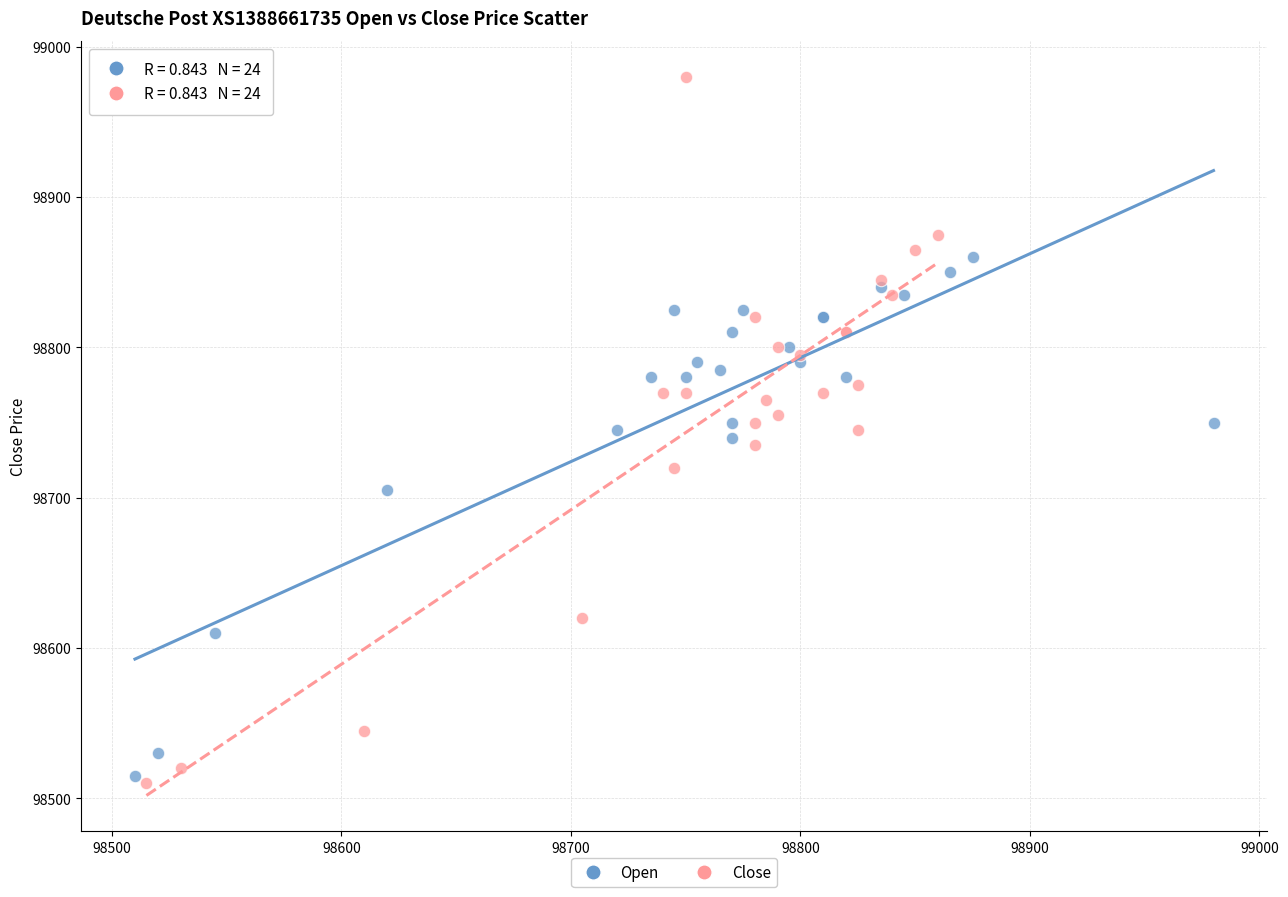

Which series contains the lowest Y value?

Close